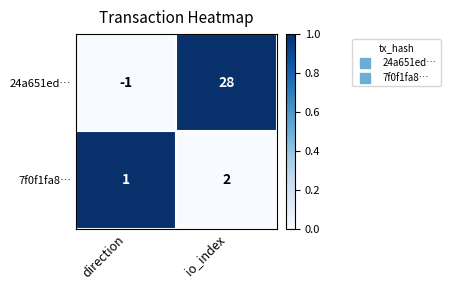

Which series has the largest range (max minus min)?

24a651ed…